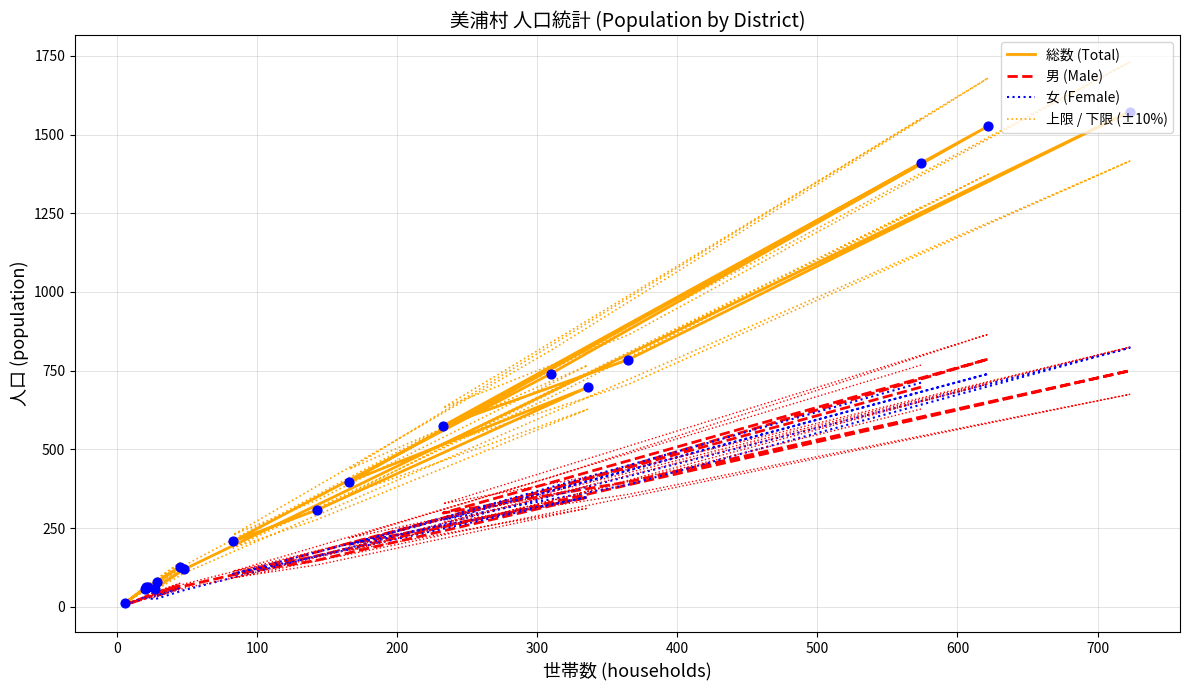

Which series contains the lowest Y value?

女 (Female)